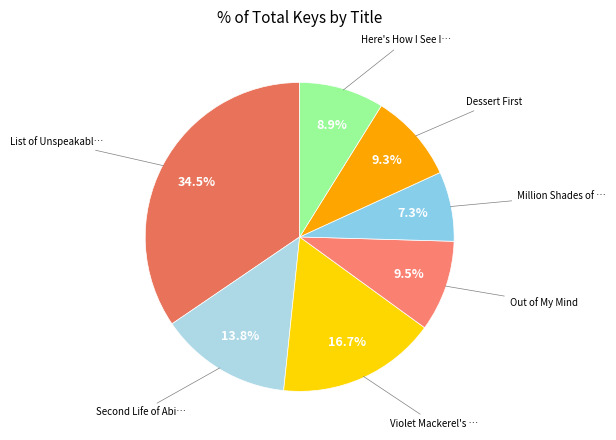

How many segments does this pie chart have?

7